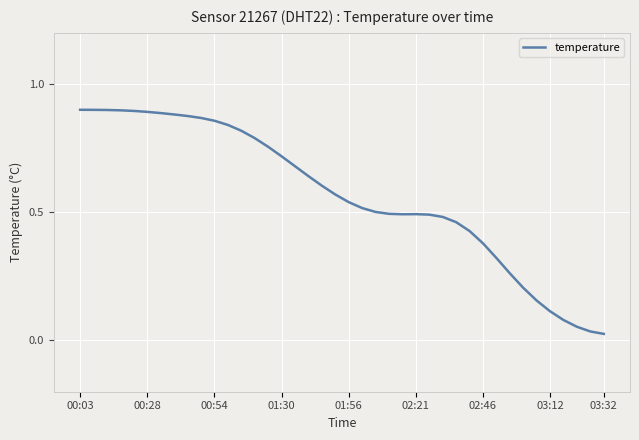

What is the sum of all values?

22.7